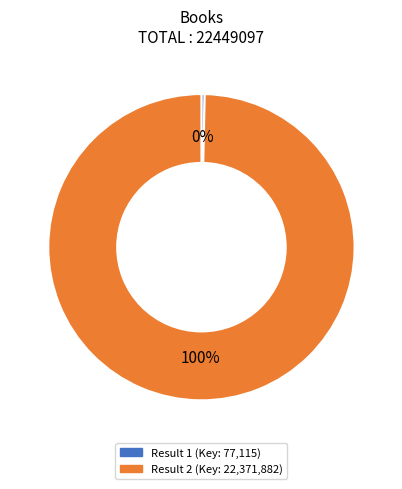

How many segments does this pie chart have?

2